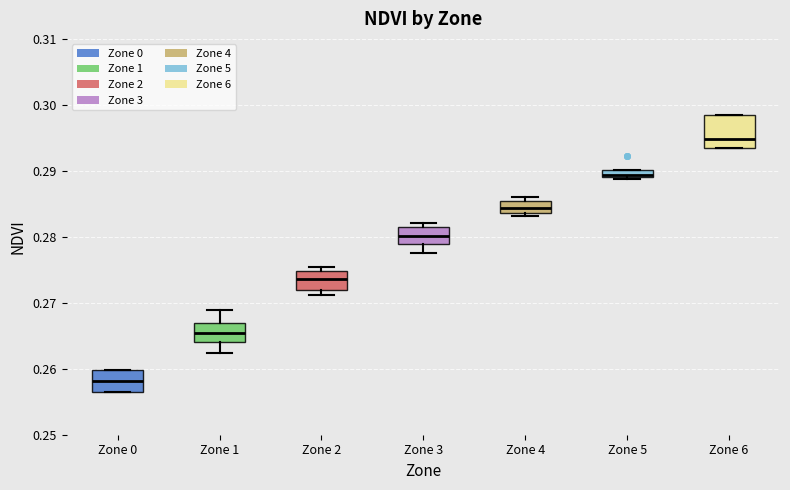

Where is the upper edge of the box for Zone 1 on the y-axis? The values are not printed on the chart, so give them approximately, as read against the axis.

0.267